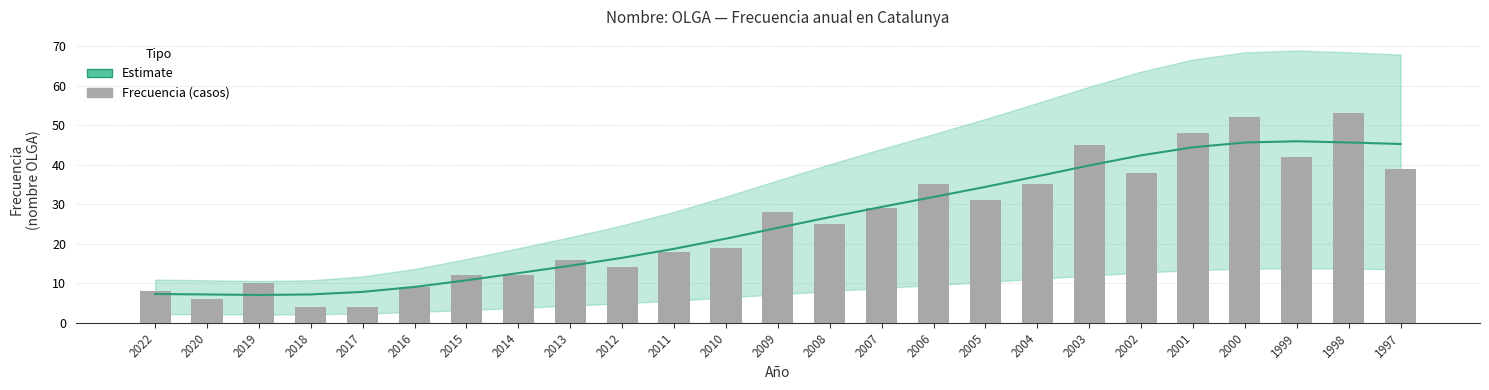

What is the smallest value displayed?

4